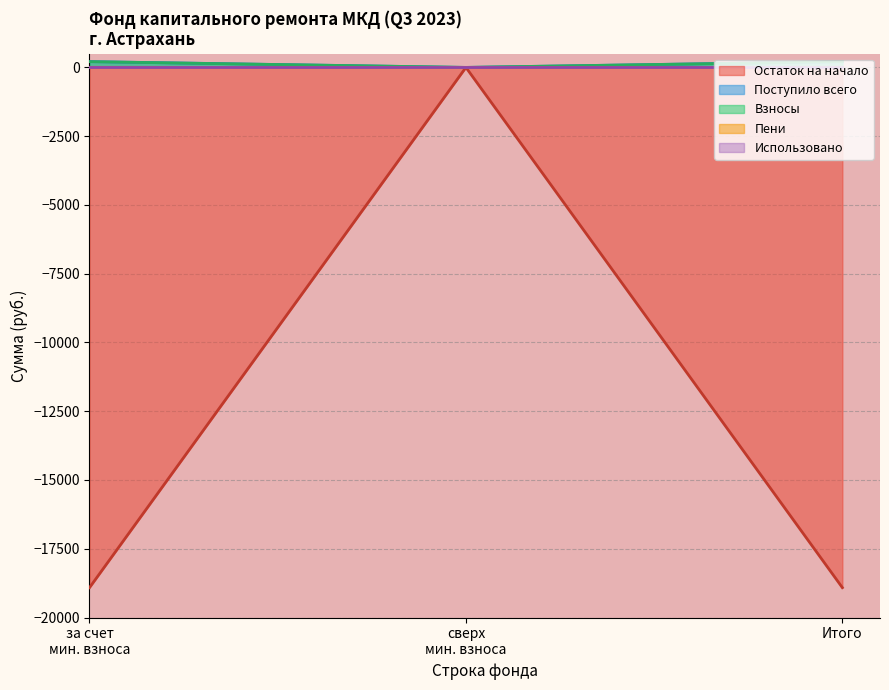

Which series has the largest total across all categories?

всего поступило